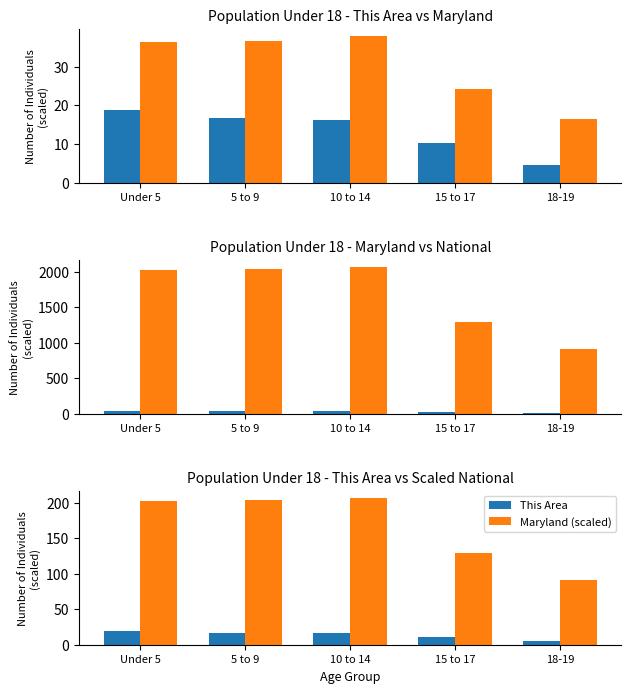

True or false: This Area has a value of 2.8 at 18-19.

False